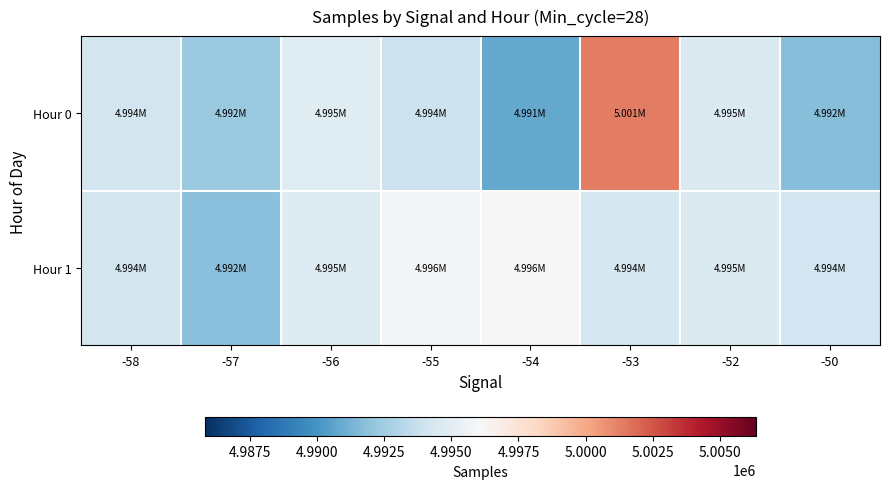

List the series in order of their overall mean, lowest first.

Hour 0, Hour 1